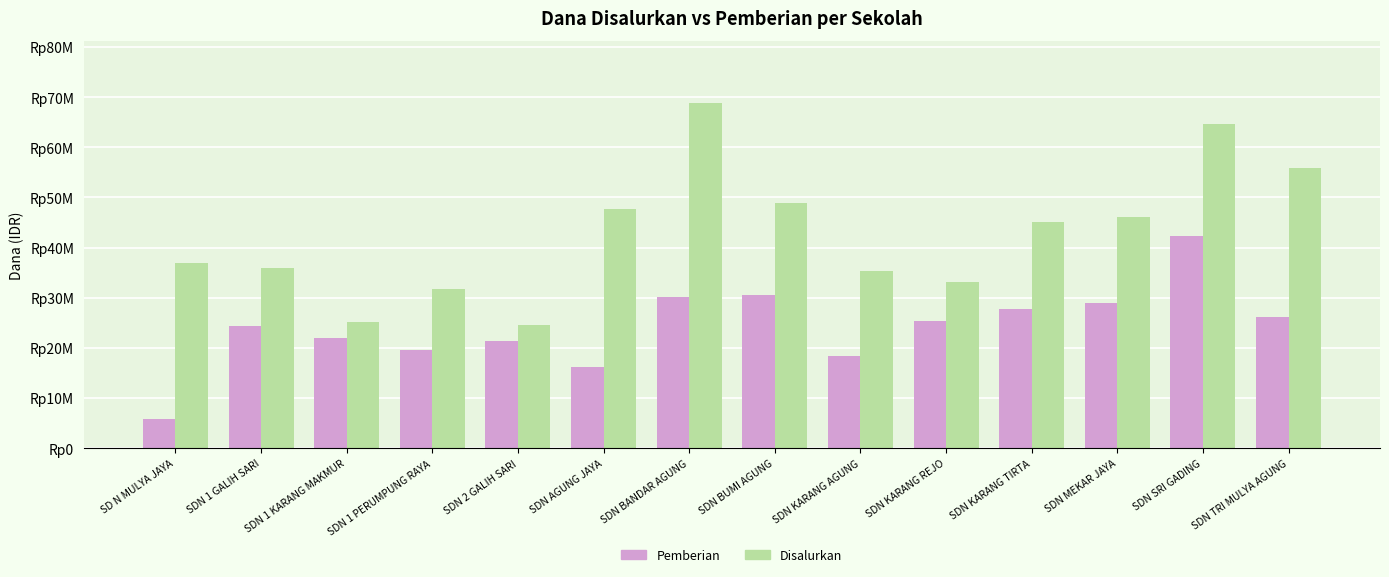

Are the bars grouped side by side (vs. stacked)?

Yes